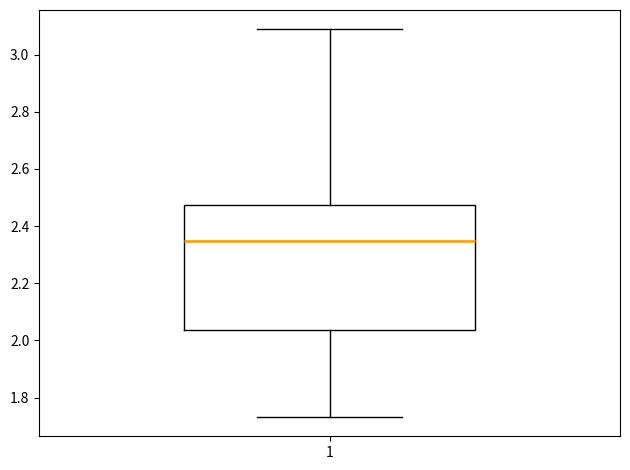

Where does the median line of the box at x = 1 sit on the y-axis? The values are not printed on the chart, so give them approximately, as read against the axis.

2.34